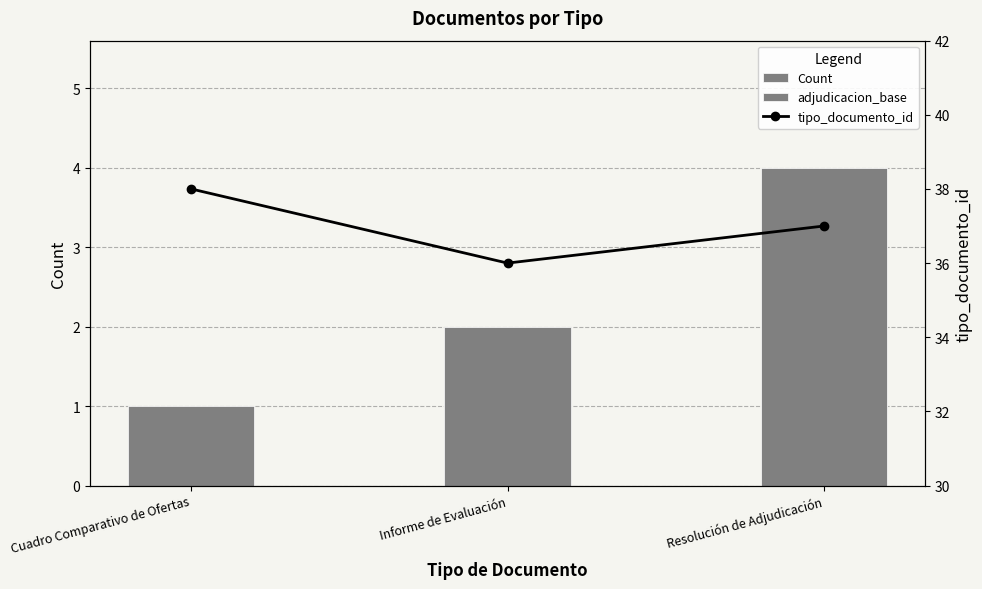

What is the value of the Count bar at the 3rd from the left?

4